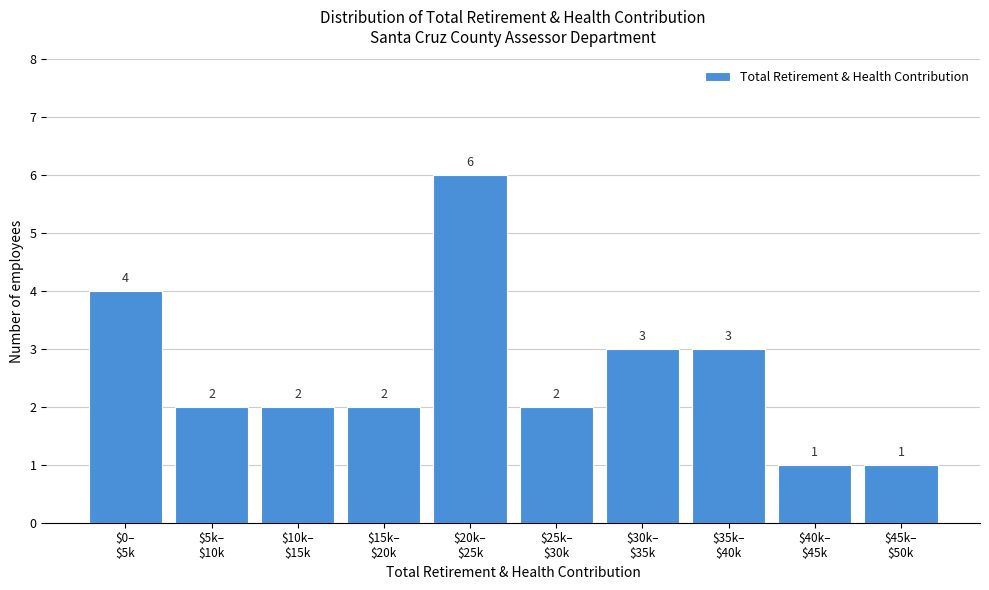

Reading left to right, transcribe all the data shown in this chart.

4	2	2	2	6	2	3	3	1	1